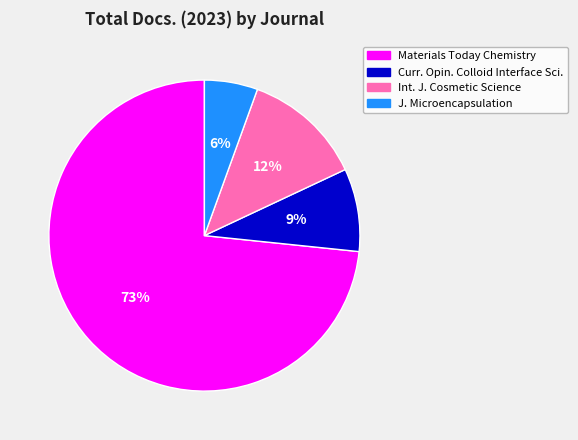

Count the number of slices in the pie.

4